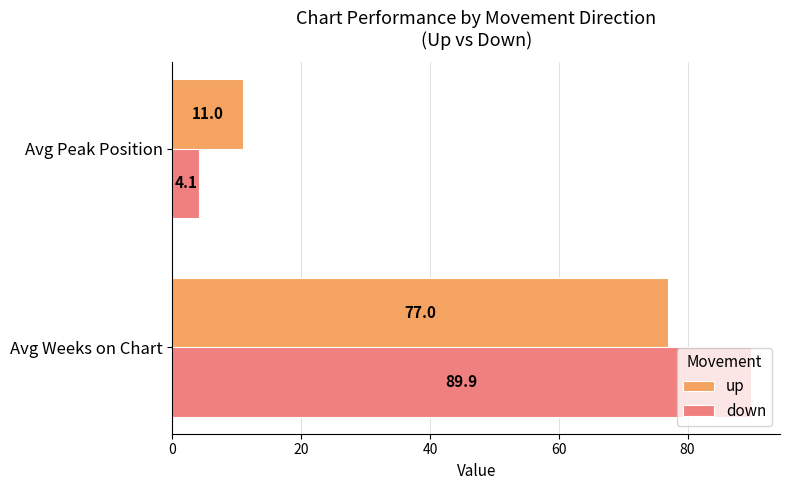

What is the sum of the up values at Avg Peak Position and Avg Weeks on Chart?

88.0